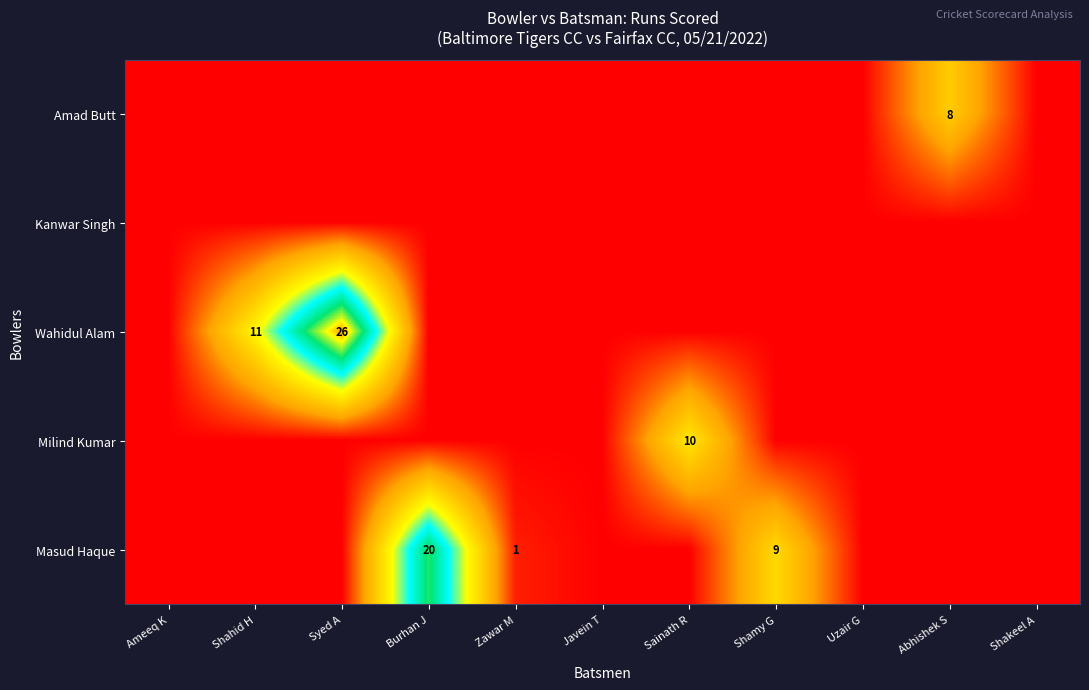

The value of Amad Butt at Abhishek S is 3. True or false?

False